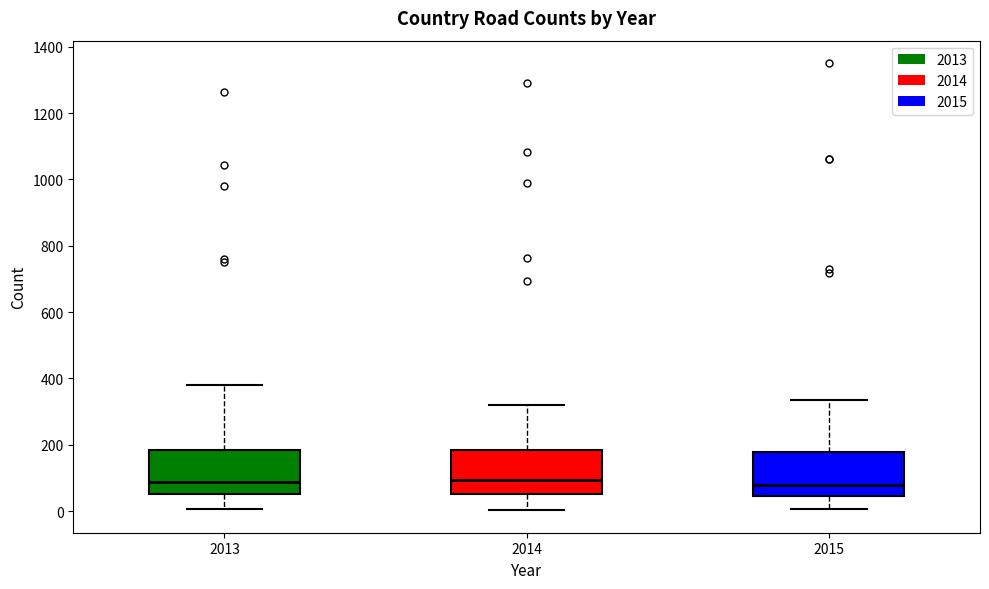

Reading left to right, read every box against the y-axis: the position of its median line, the range the box covers, and the ends of its whiskers. The values are not printed on the chart, so give them approximately, as read against the axis.

2013: median 80, box 60 to 180, whiskers 0 to 380
2014: median 100, box 60 to 180, whiskers 0 to 320
2015: median 80, box 40 to 180, whiskers 0 to 340